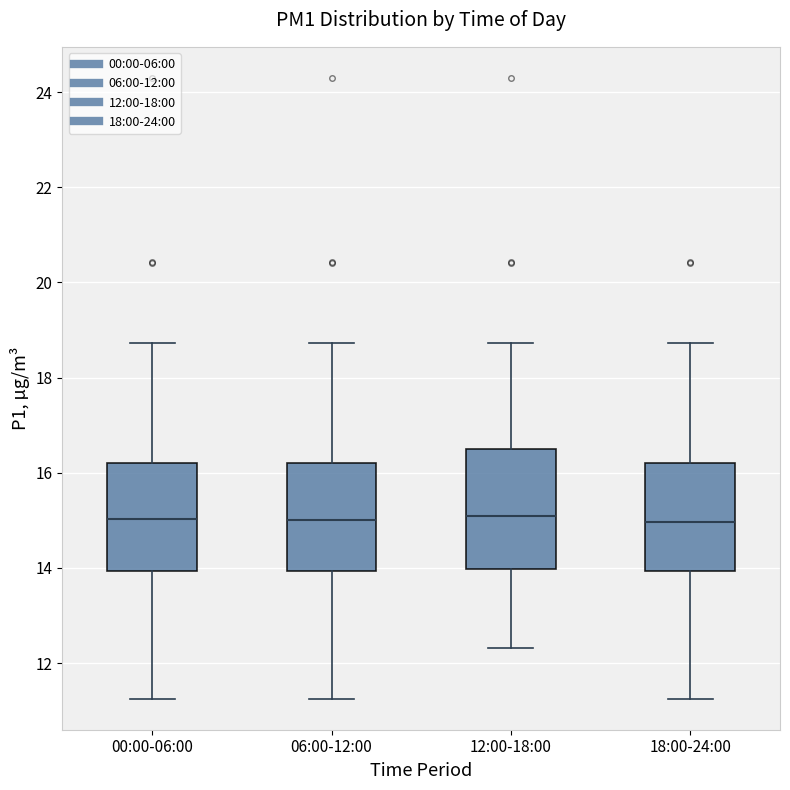

Where is the lower edge of the box for 12:00-18:00 on the y-axis? The values are not printed on the chart, so give them approximately, as read against the axis.

14.0